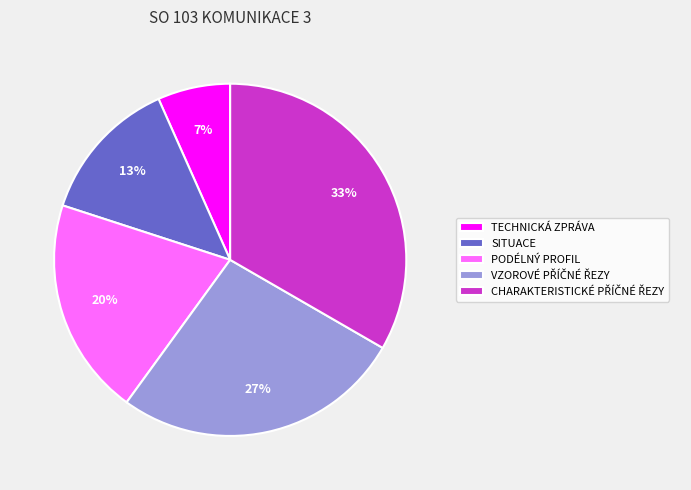

Do SITUACE and TECHNICKÁ ZPRÁVA together represent more than half of the pie?

No